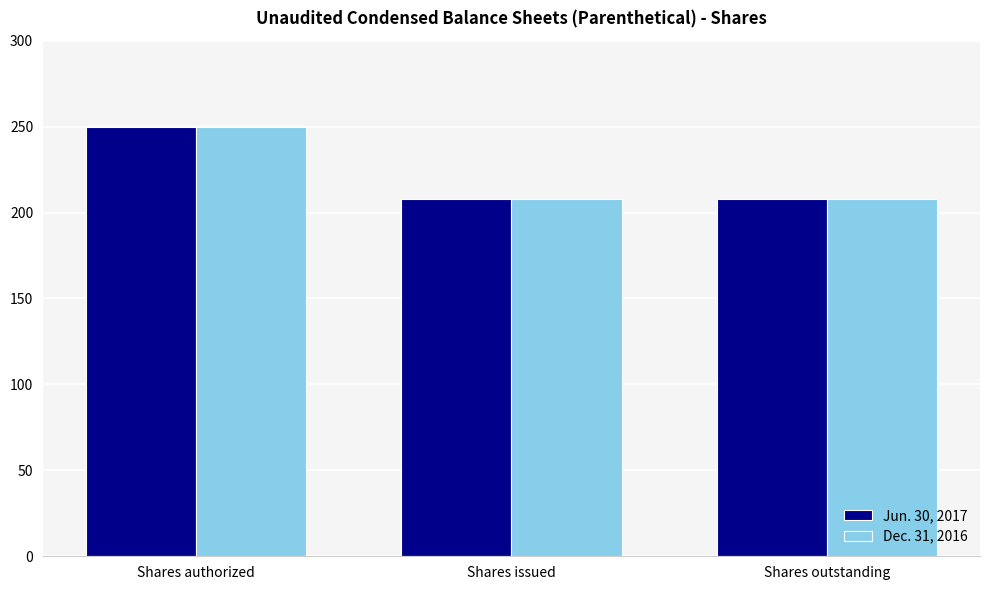

Is it true that Dec. 31, 2016 equals 250.0 at Shares authorized?

True